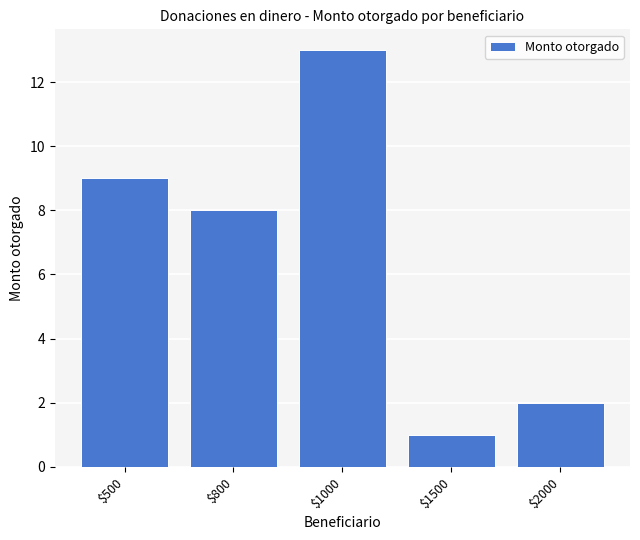

List the labels in order of value, largest first.

$1000, $500, $800, $2000, $1500